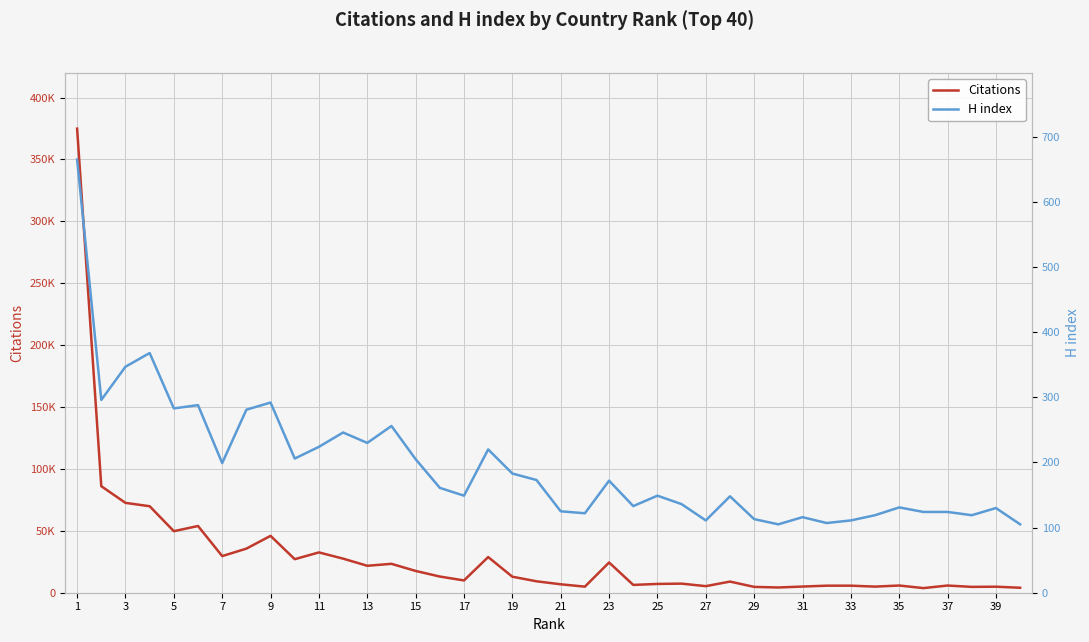

What are all the series names shown in the legend?

Citations, H index